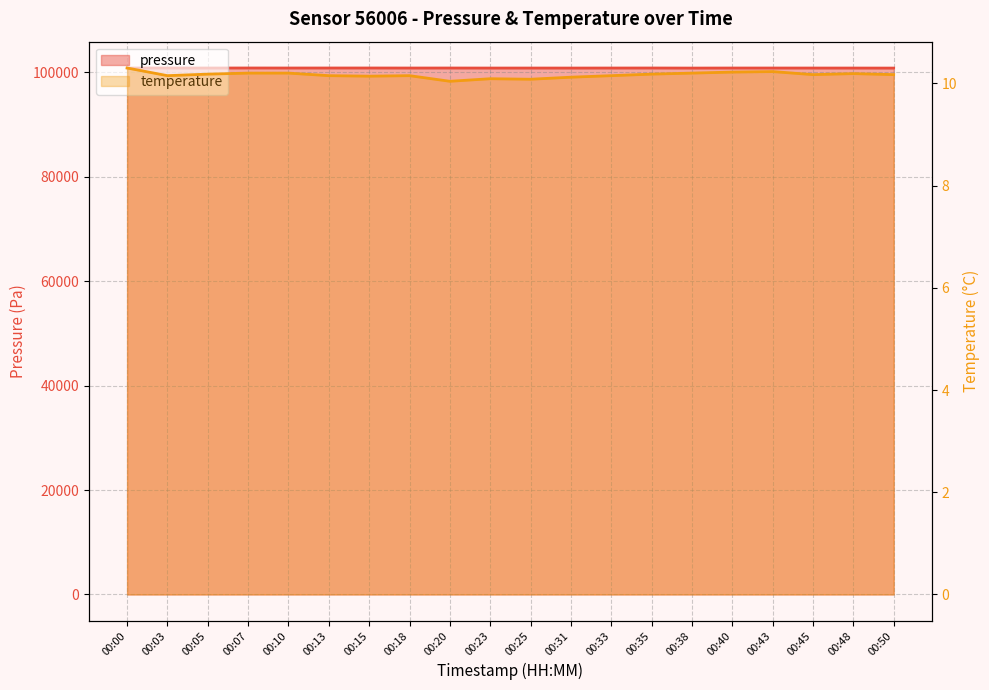

Which series has the largest total across all categories?

pressure